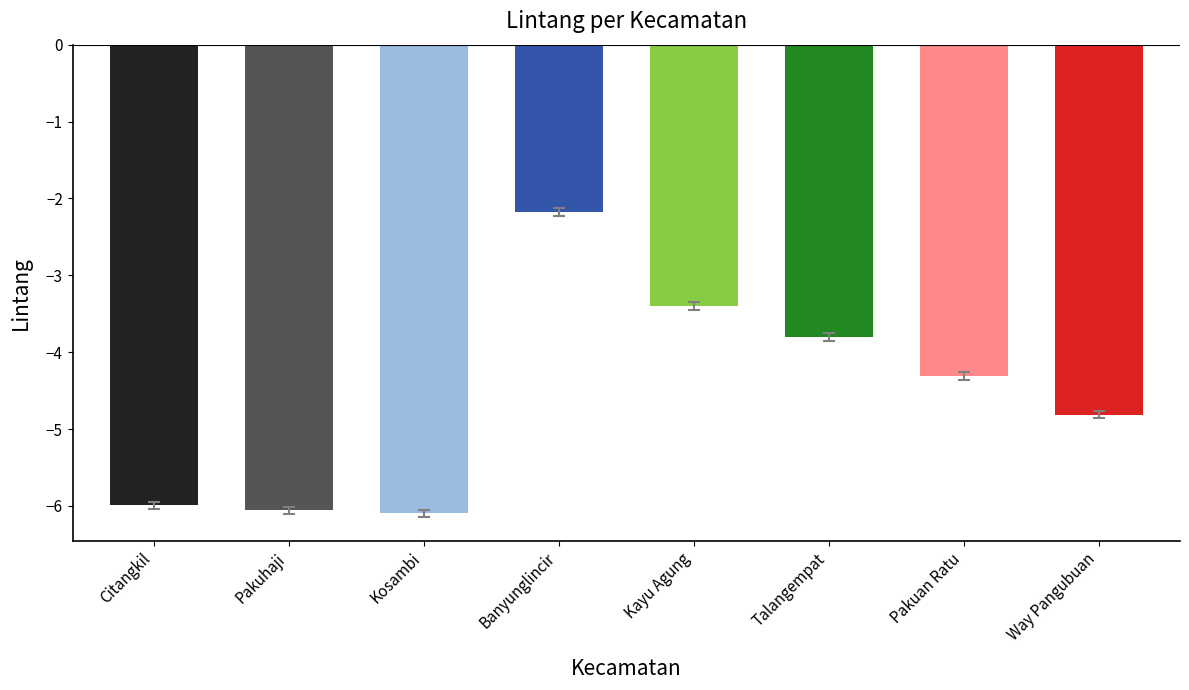

What is the value of the 8th bar from the left?

-4.8